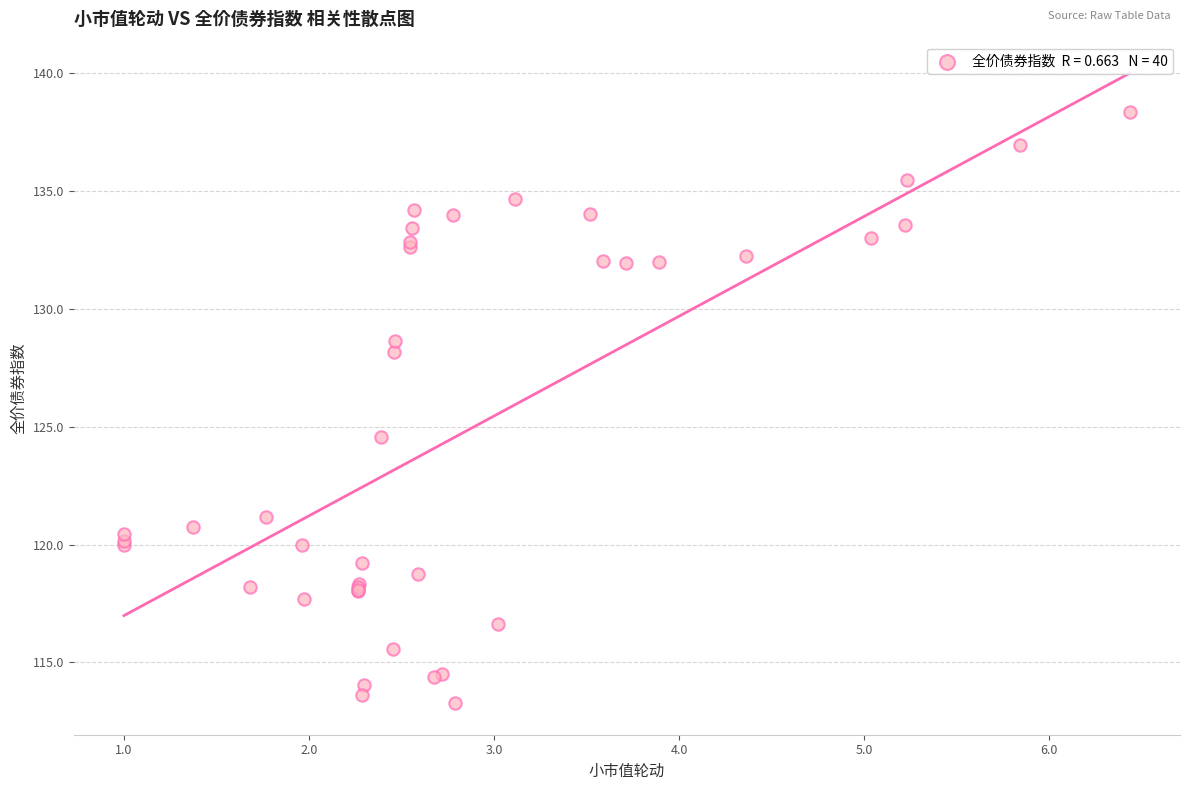

What Y value in the scatter plot is closest to 125?

124.6